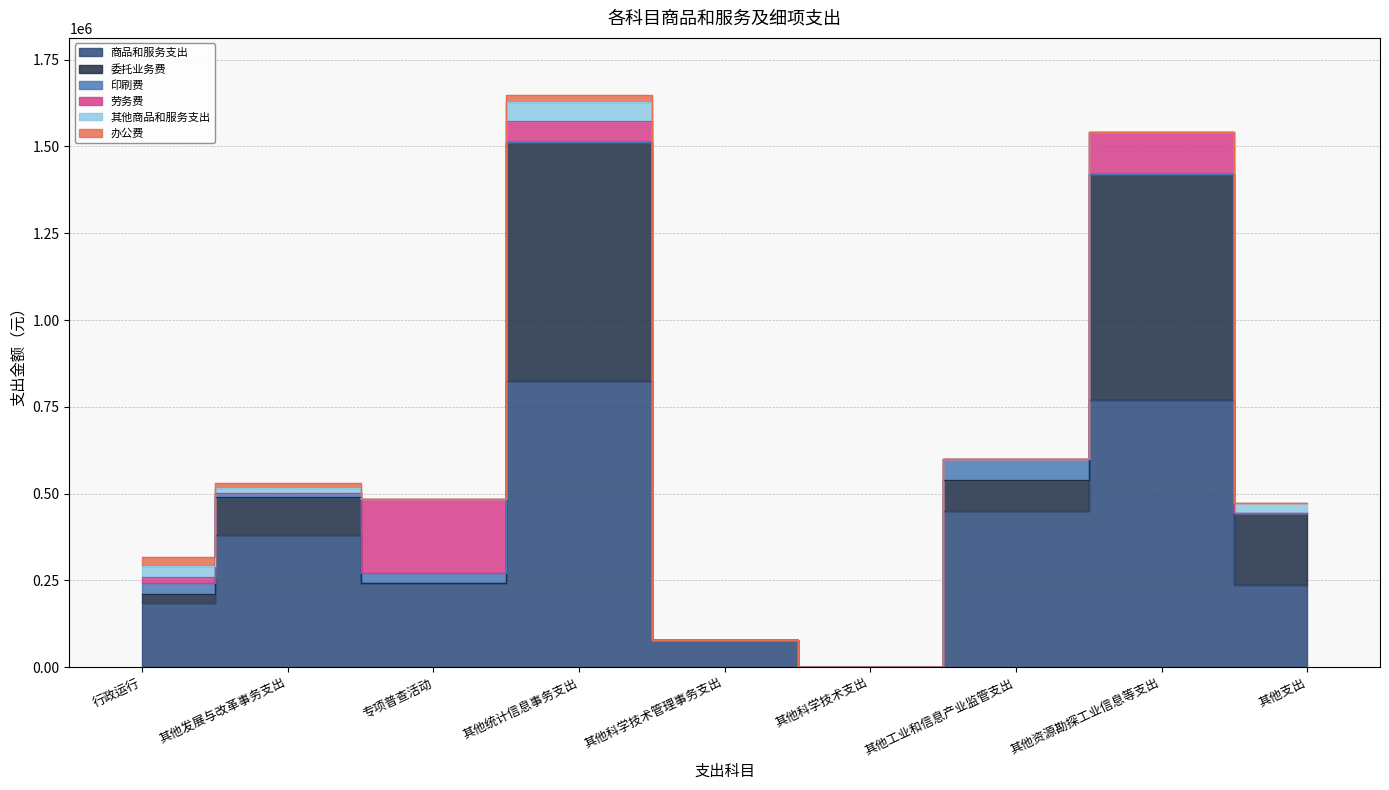

Rank the categories by 委托业务费 value from lowest to highest.

专项普查活动, 其他科学技术管理事务支出, 其他科学技术支出, 行政运行, 其他工业和信息产业监管支出, 其他发展与改革事务支出, 其他支出, 其他资源勘探工业信息等支出, 其他统计信息事务支出